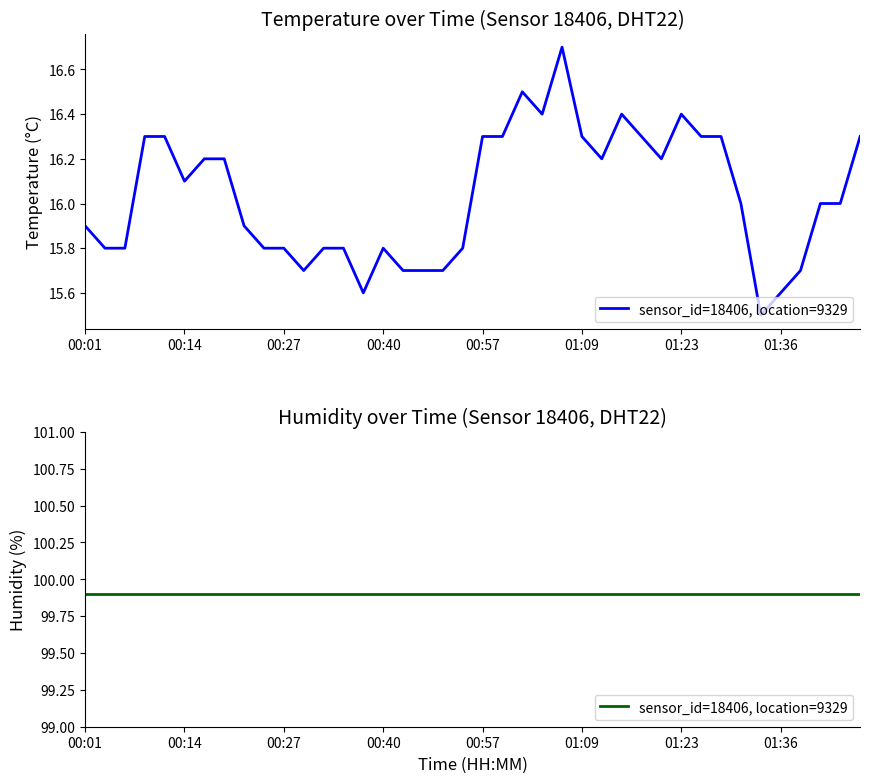

Reading left to right, list all the values displayed in this chart.

15.9	15.8	15.8	16.3	16.3	16.1	16.2	16.2	15.9	15.8	15.8	15.7	15.8	15.8	15.6	15.8	15.7	15.7	15.7	15.8	16.3	16.3	16.5	16.4	16.7	16.3	16.2	16.4	16.3	16.2	16.4	16.3	16.3	16.0	15.5	15.6	15.7	16.0	16.0	16.3